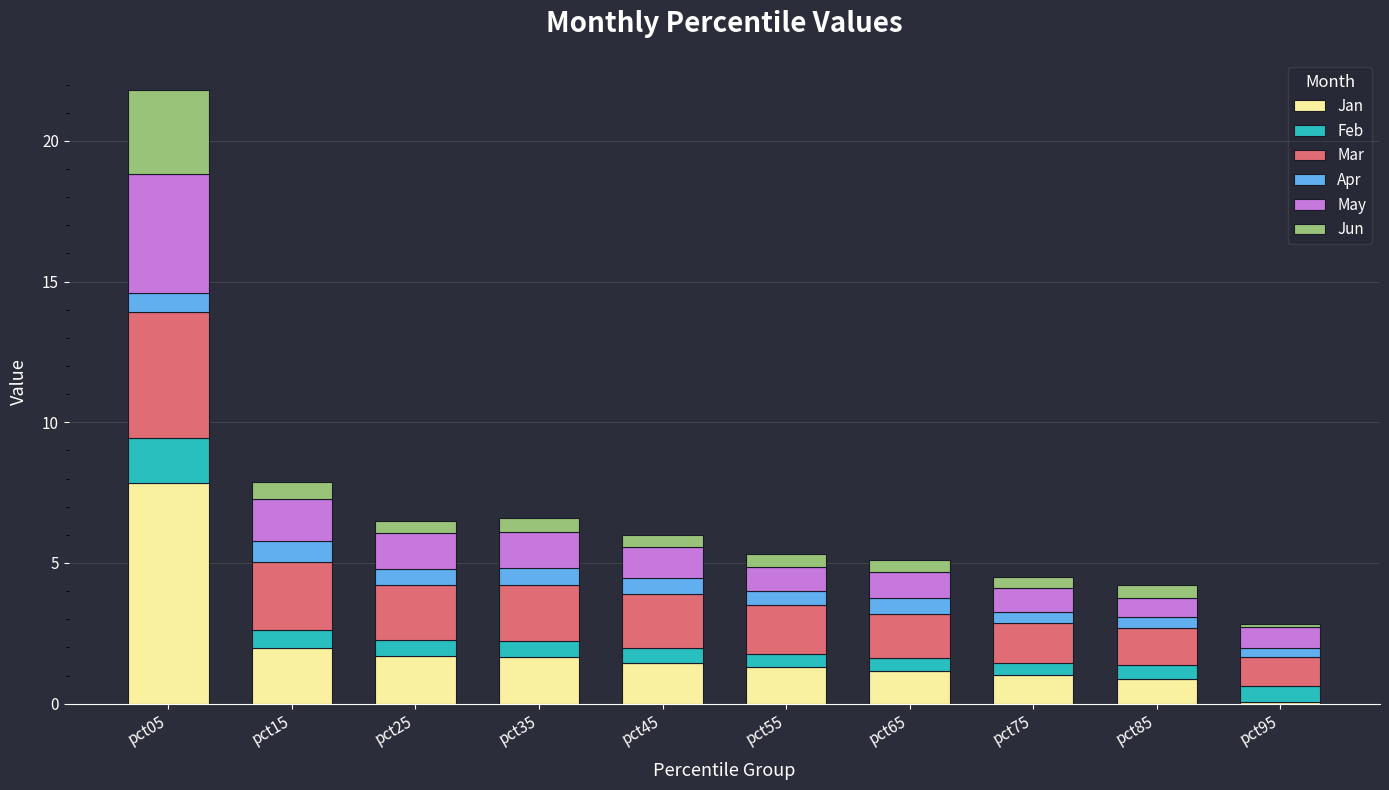

At which category is the sum across all series the highest?

pct05